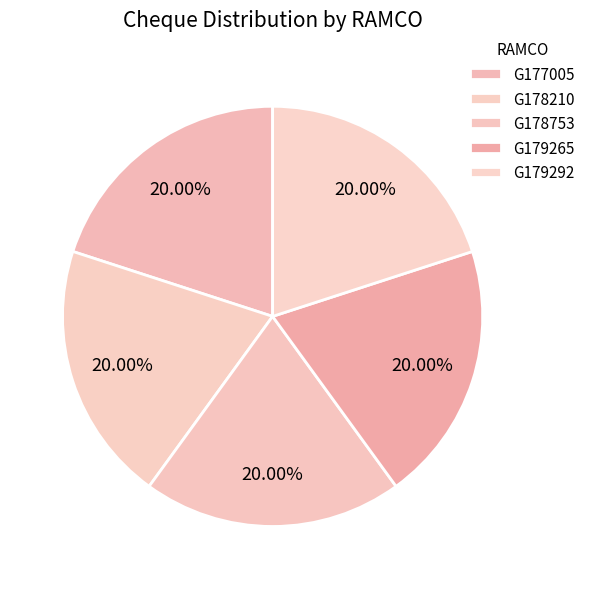

How many segments does this pie chart have?

5